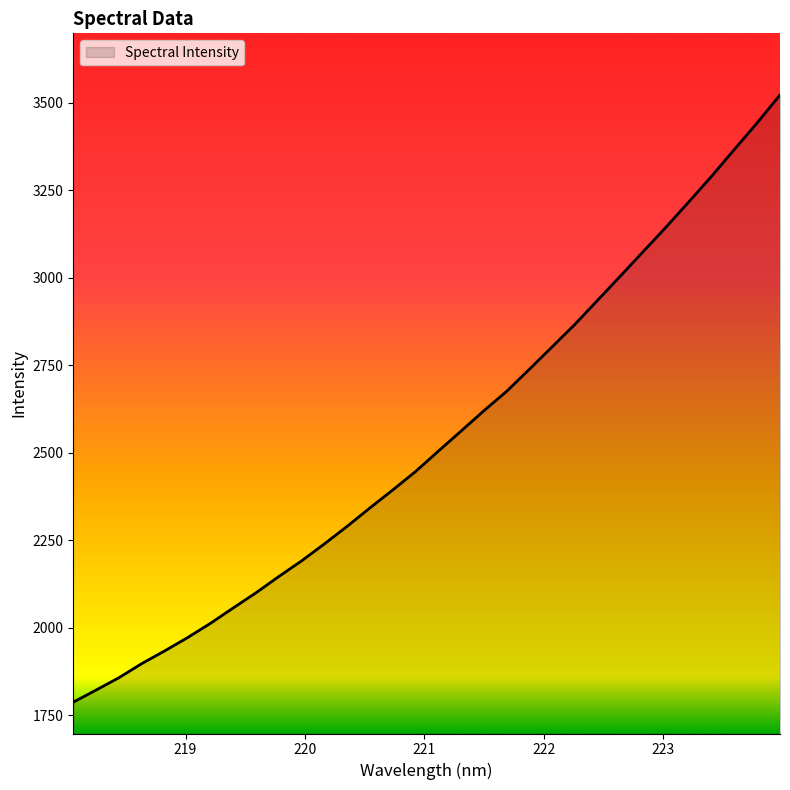

Does the chart have visible grid lines?

No